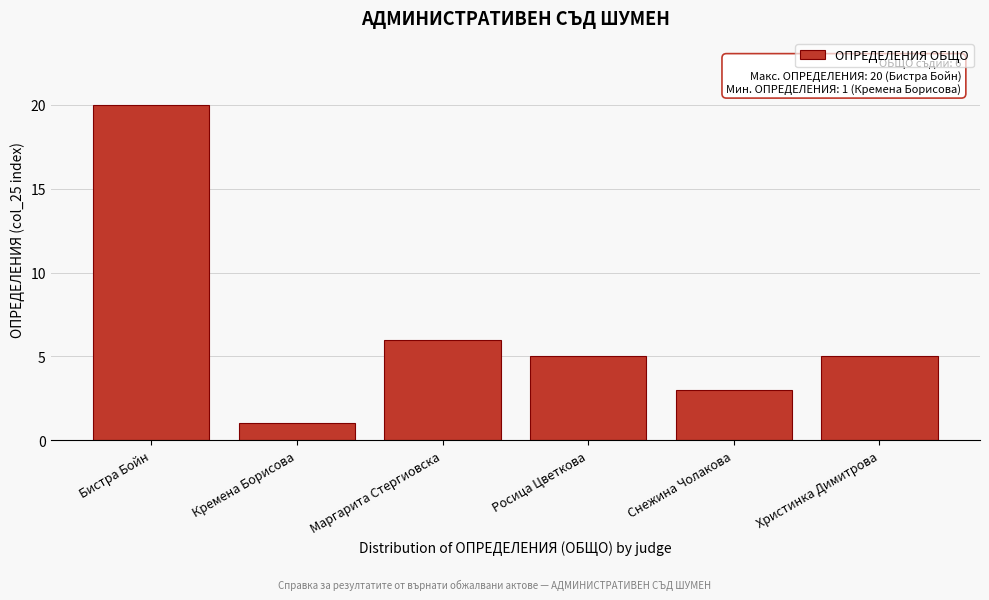

Reading left to right, transcribe all the data shown in this chart.

Бистра Бойн=20	Кремена Борисова=1	Маргарита Стергиовска=6	Росица Цветкова=5	Снежина Чолакова=3	Христинка Димитрова=5